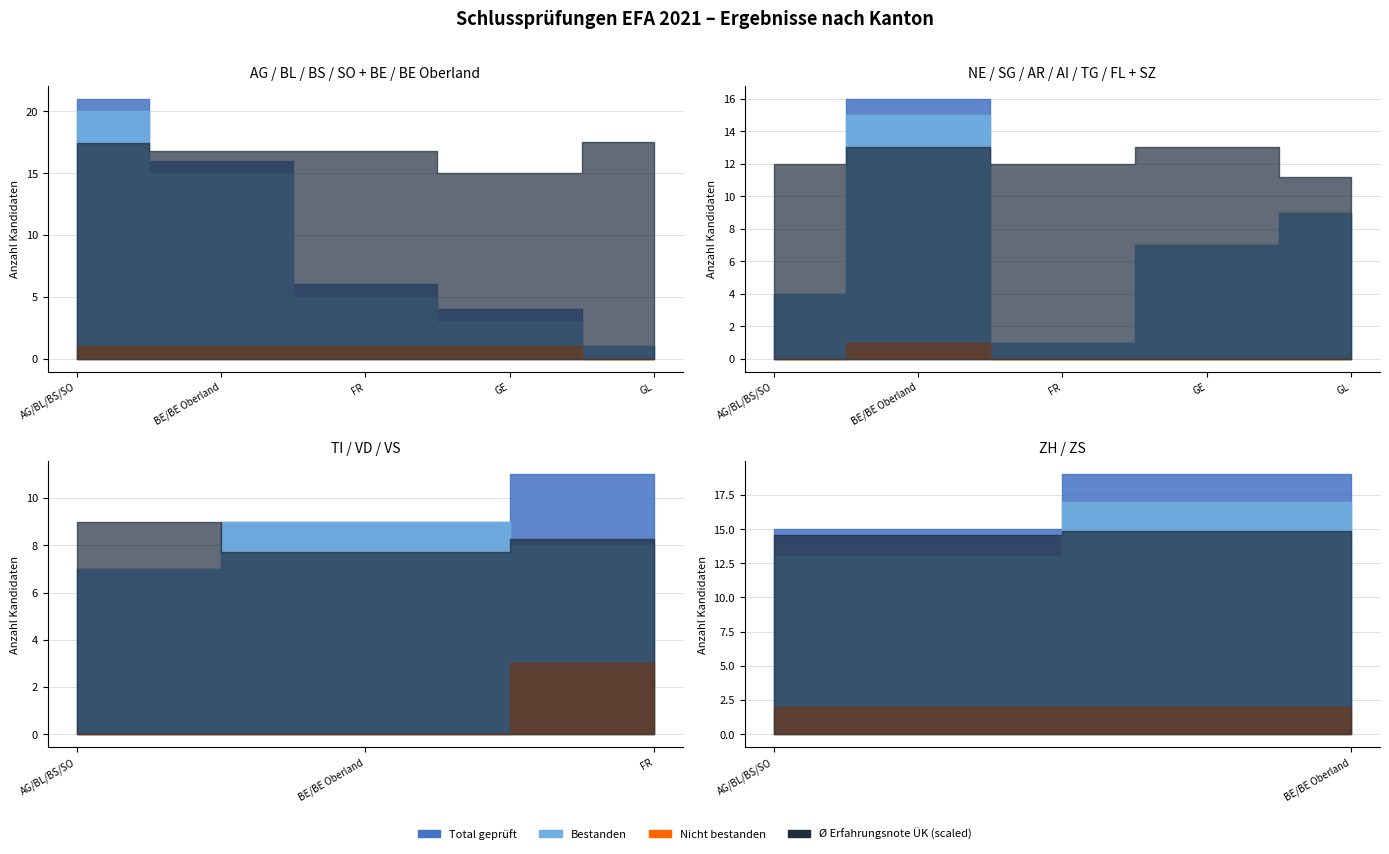

At which category does Ø Erfahrungsnote ÜK reach its first local valley?

GE